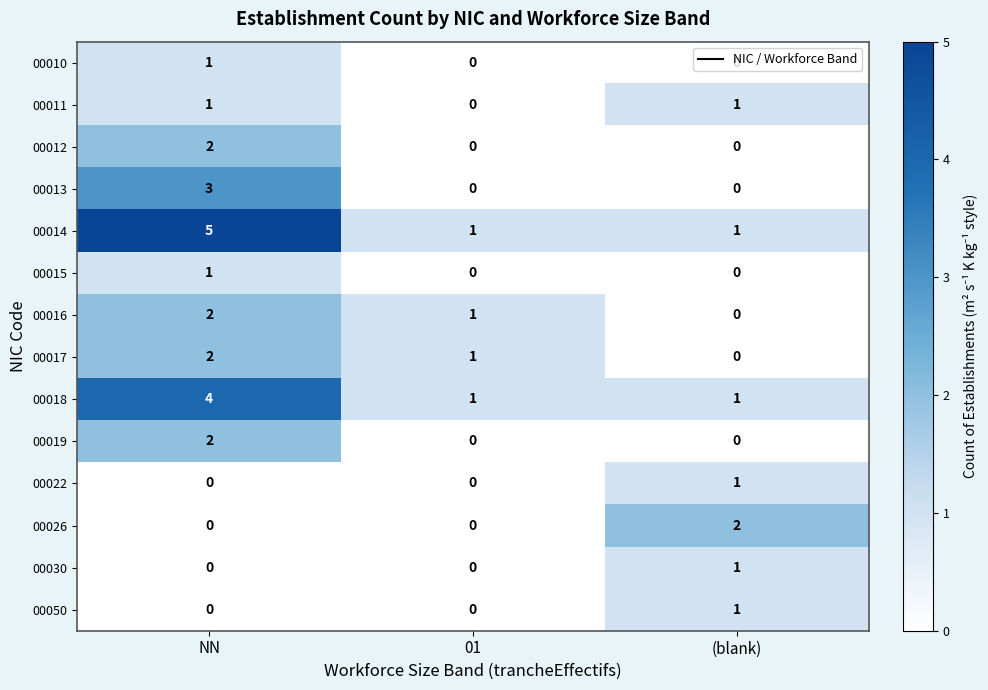

What is the spread (max minus min) of values at 01?

1